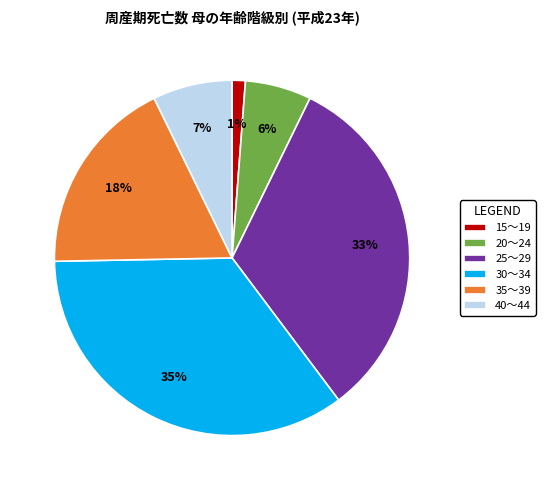

What is the largest slice in the pie chart?

30～34